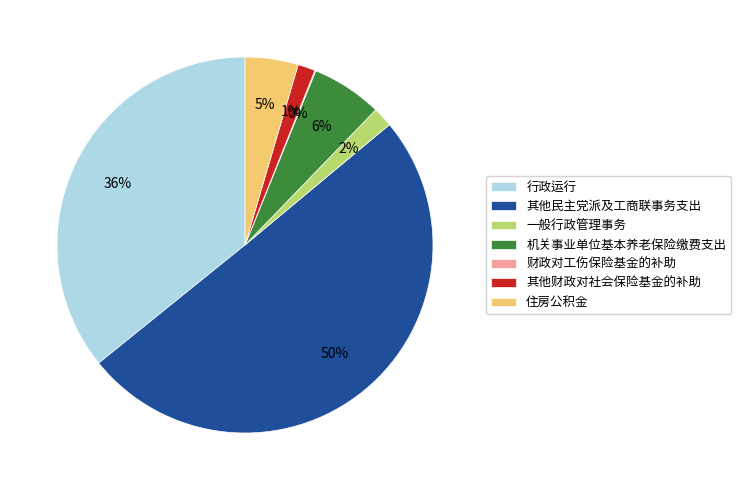

Which slice represents more than half of the pie?

其他民主党派及工商联事务支出